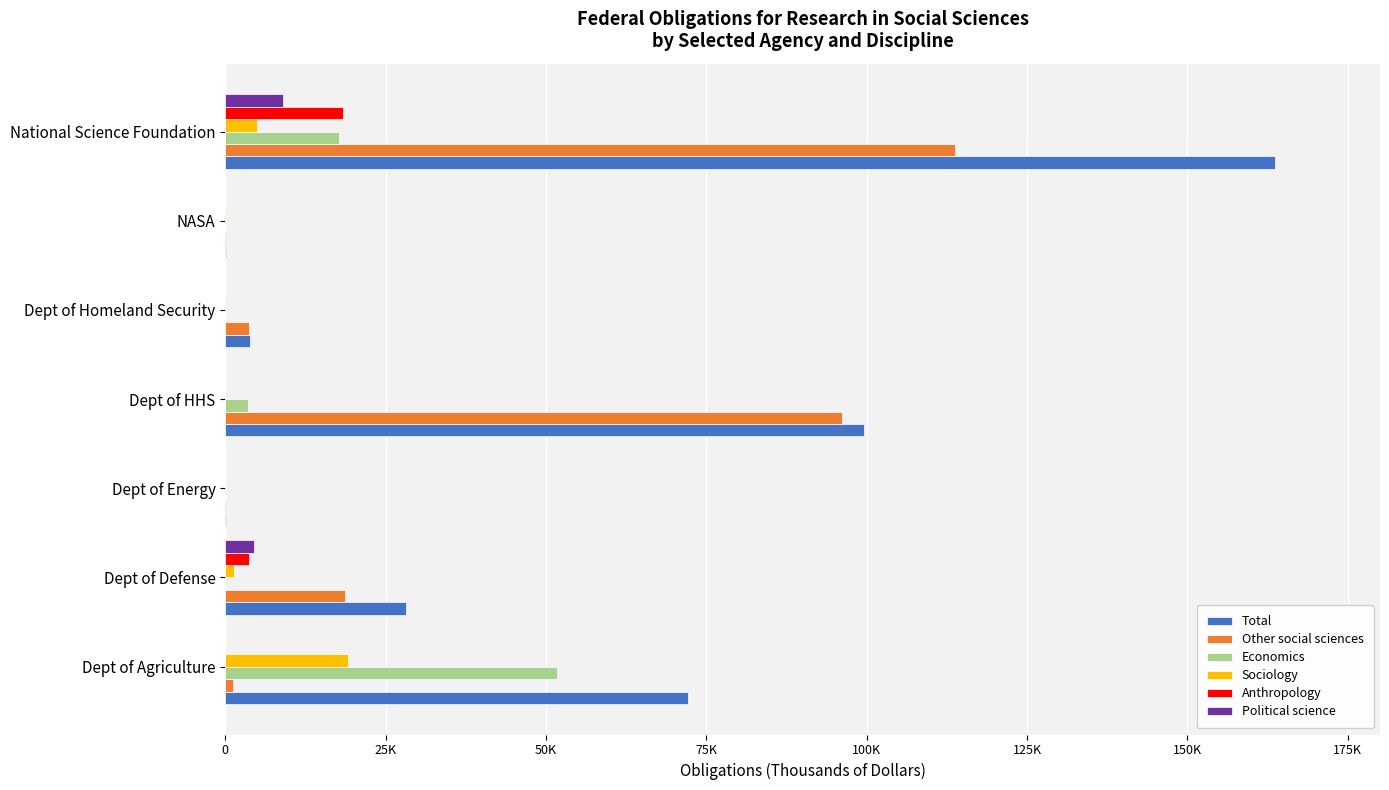

What is the difference between the second highest and minimum values in the Sociology series?

4933.9